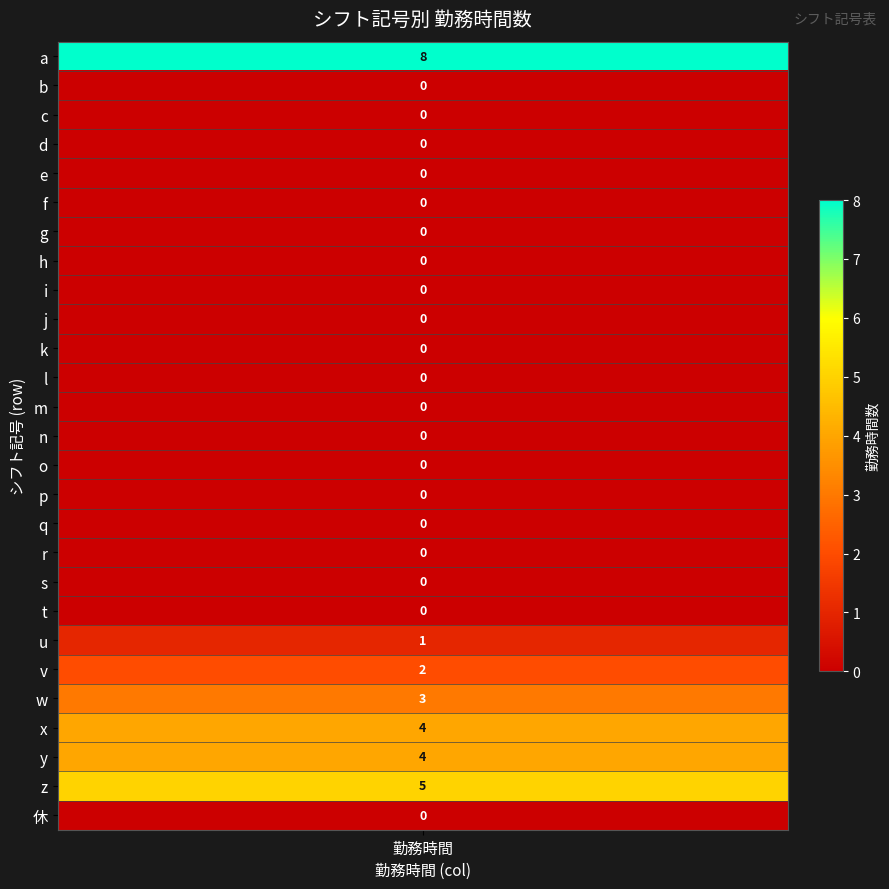

Reading left to right, transcribe all the data shown in this chart.

a: 0=8	1=0	2=0	3=0	4=0	5=0	6=0	7=0	8=0	9=0	10=0	11=0	12=0	13=0	14=0	15=0	16=0	17=0	18=0	19=0	20=1	21=2	22=3	23=4	24=4	25=5	26=0
勤務時間: 0=8	1=0	2=0	3=0	4=0	5=0	6=0	7=0	8=0	9=0	10=0	11=0	12=0	13=0	14=0	15=0	16=0	17=0	18=0	19=0	20=1	21=2	22=3	23=4	24=4	25=5	26=0